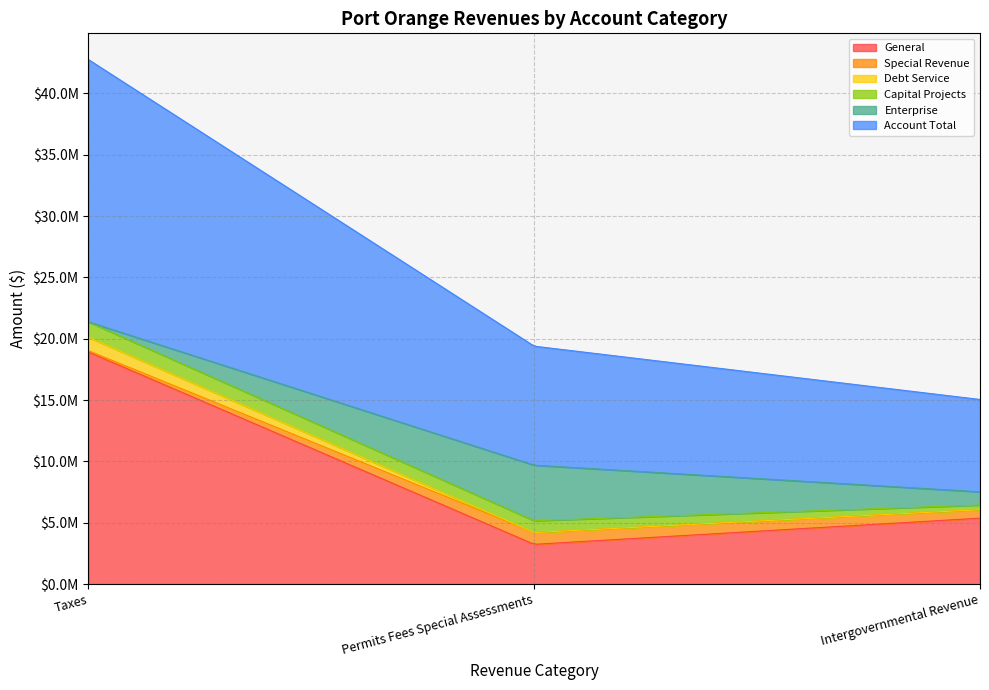

Does the chart display data point markers on the line(s)?

No